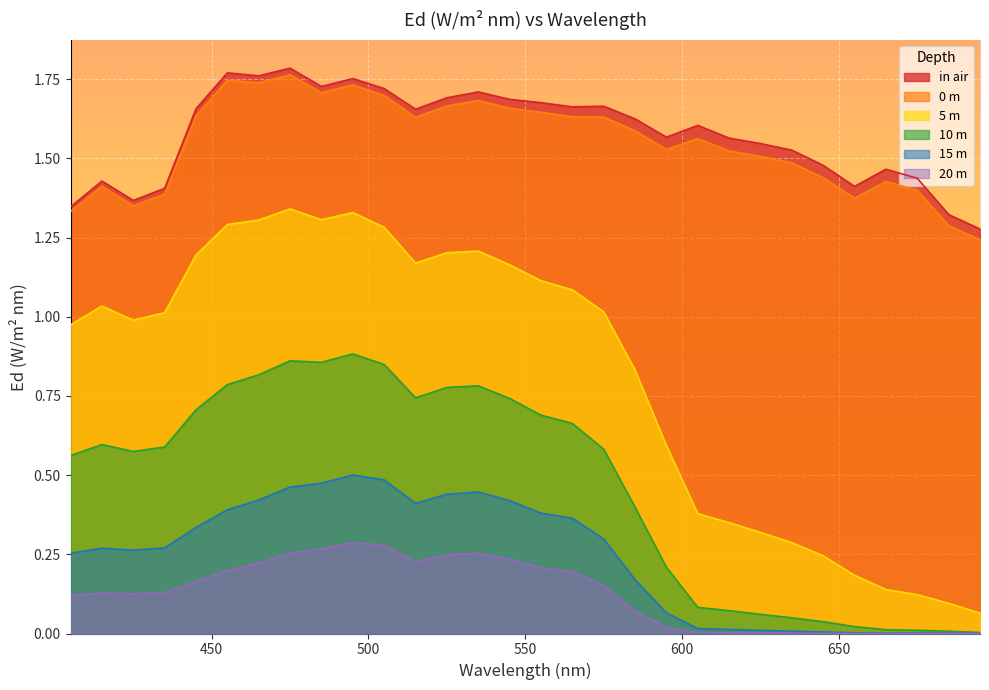

How many in air values are between 1 and 2?

30